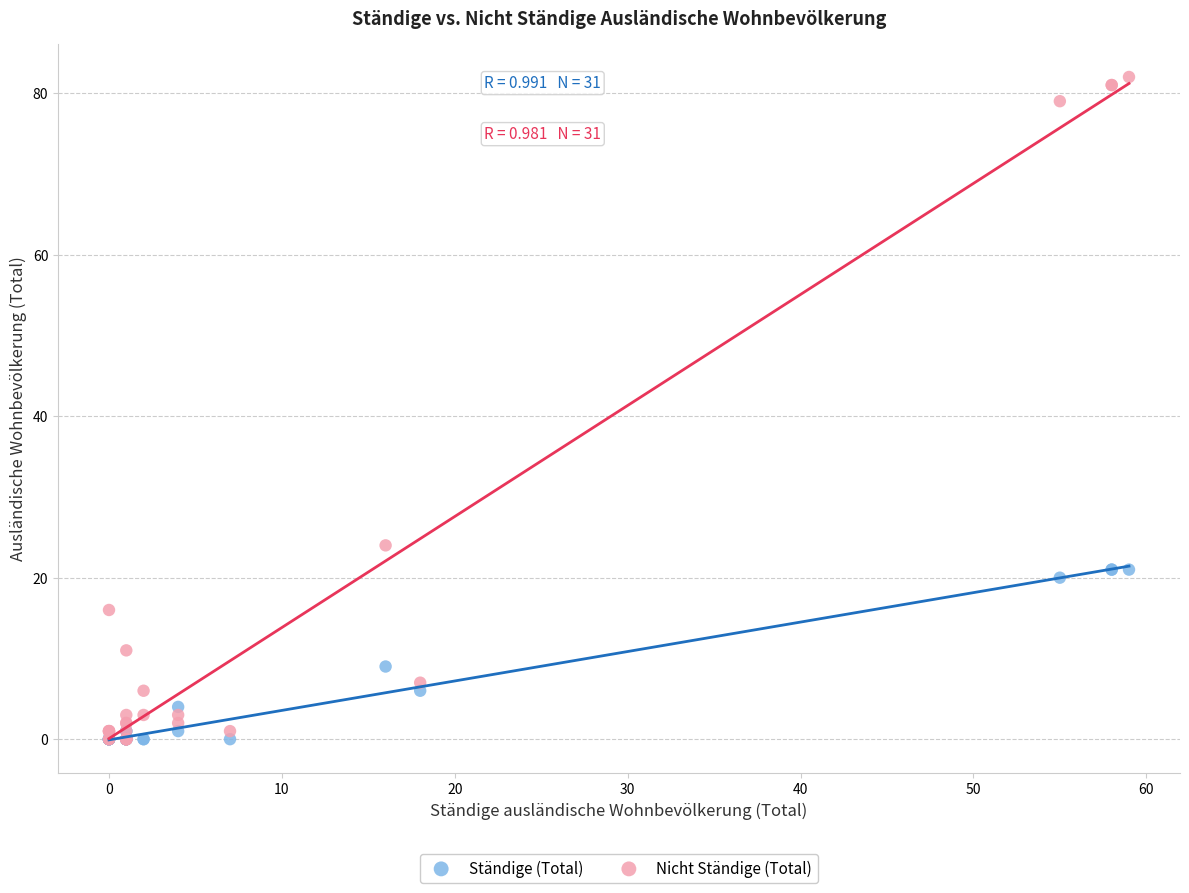

In the Nicht Ständige (Total) series, what Y value is closest to 41?

24